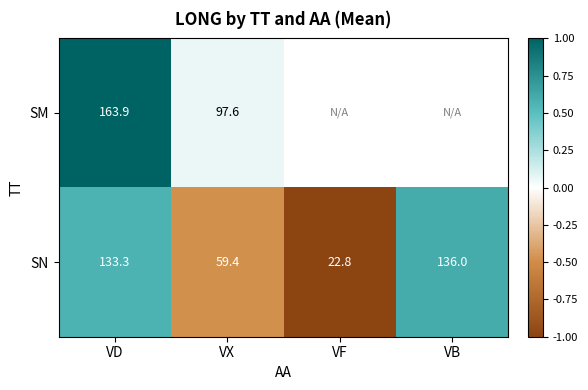

List the labels in order of SN value, largest first.

VB, VD, VX, VF